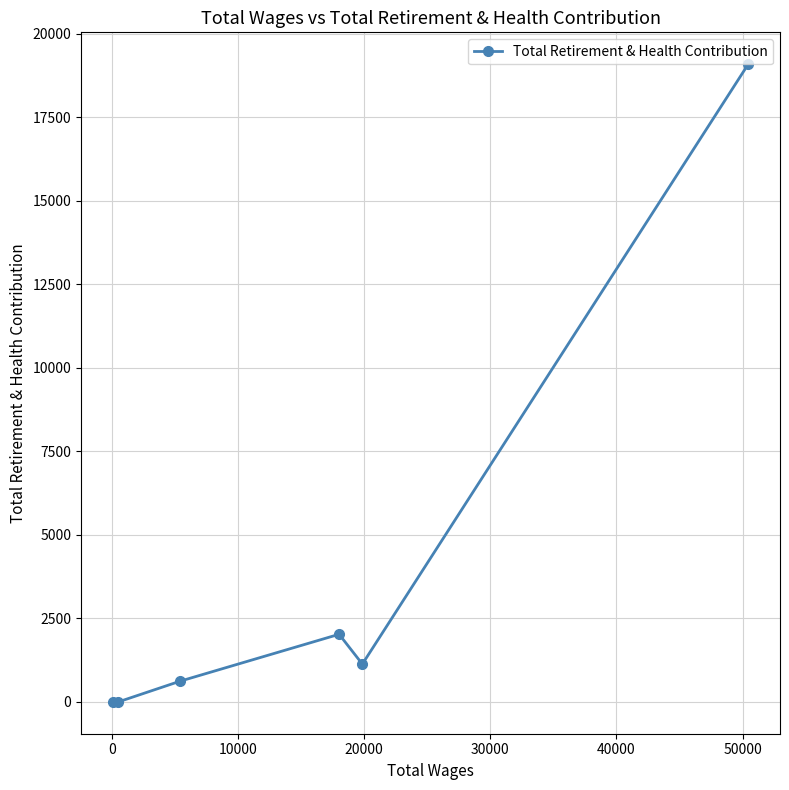

What is the maximum value shown in the chart?

19084